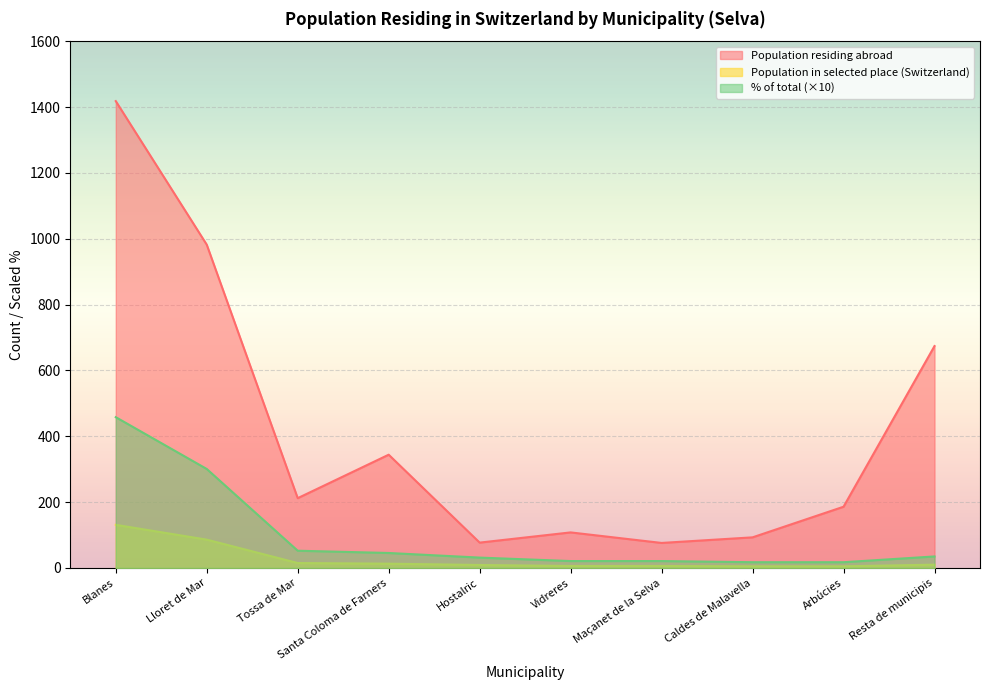

What is the lowest value of the Population residing abroad series?

76.0